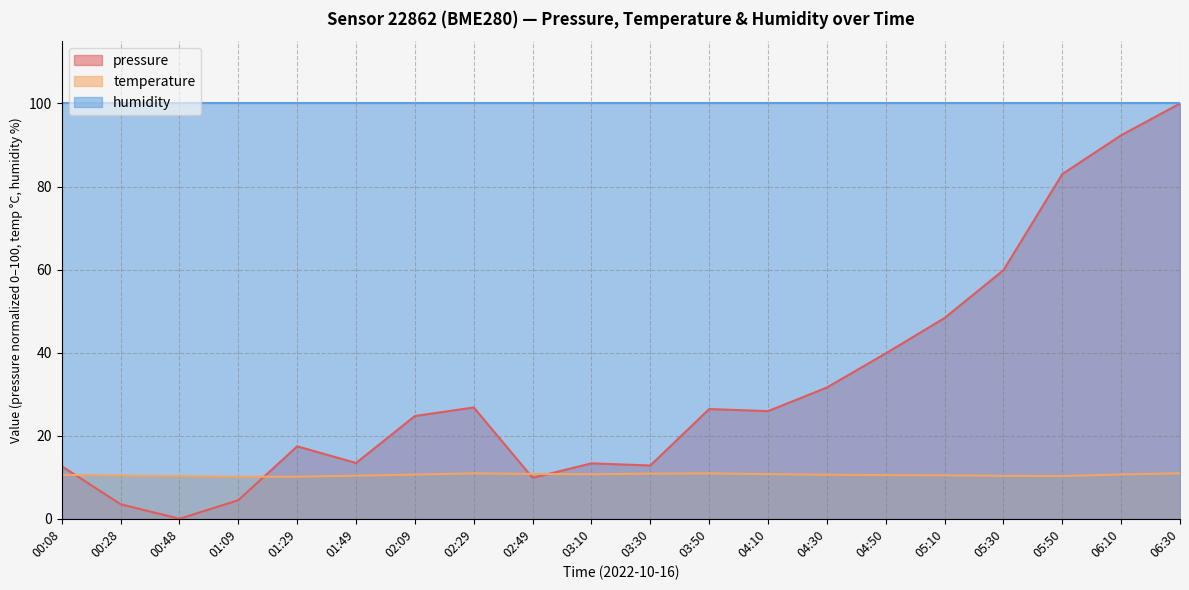

What is the sum of the temperature values at 02:49 and 04:50?

21.3